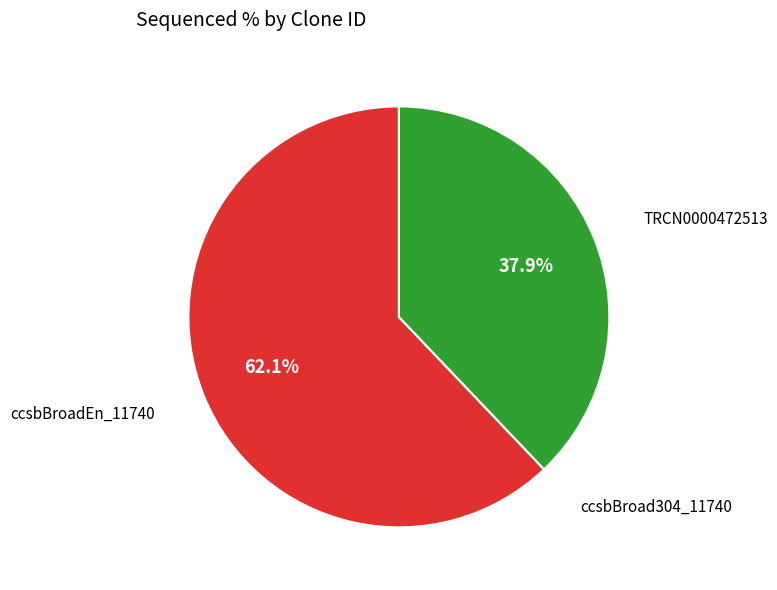

Is there any slice that represents more than half of the pie?

Yes